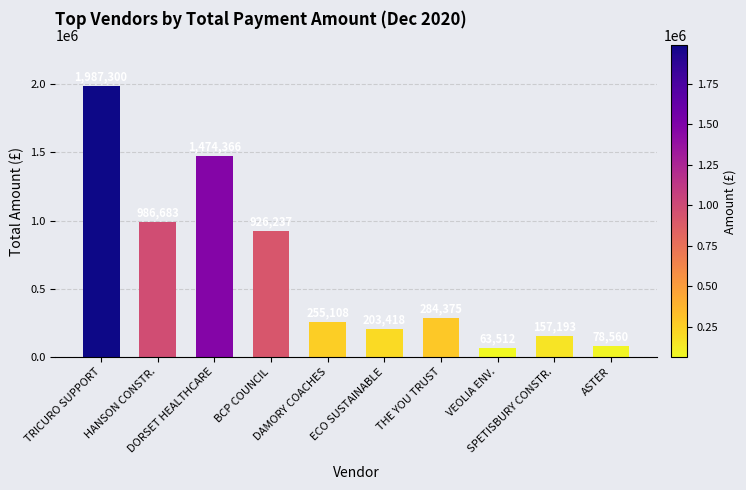

At which category does the chart reach its minimum across all series?

VEOLIA ENV.